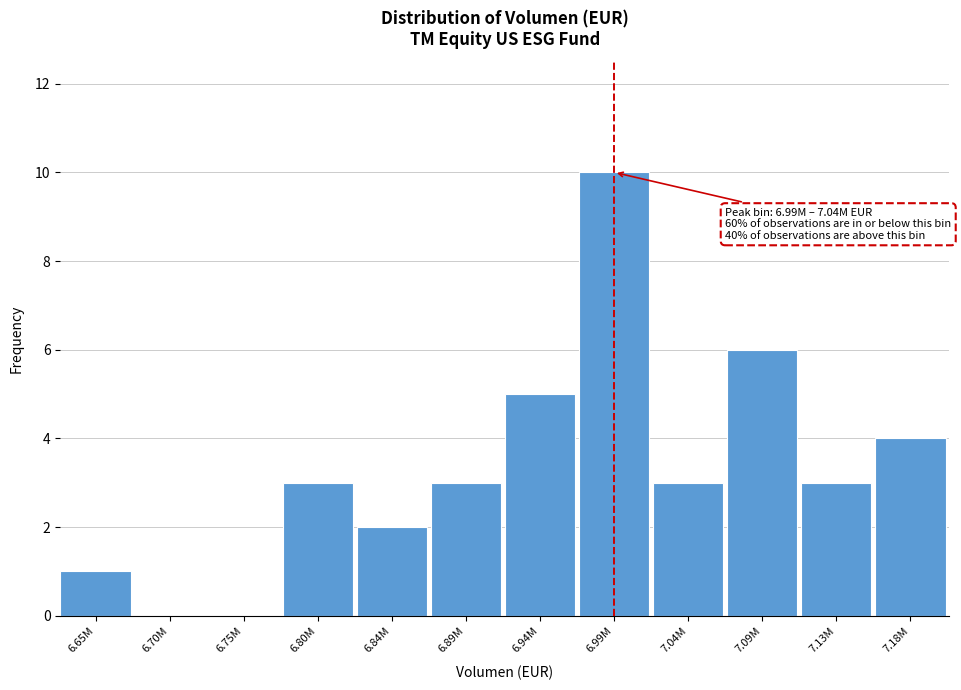

Reading left to right, extract all data points from this chart.

6.65M=1	6.70M=0	6.75M=0	6.80M=3	6.84M=2	6.89M=3	6.94M=5	6.99M=10	7.04M=3	7.09M=6	7.13M=3	7.18M=4